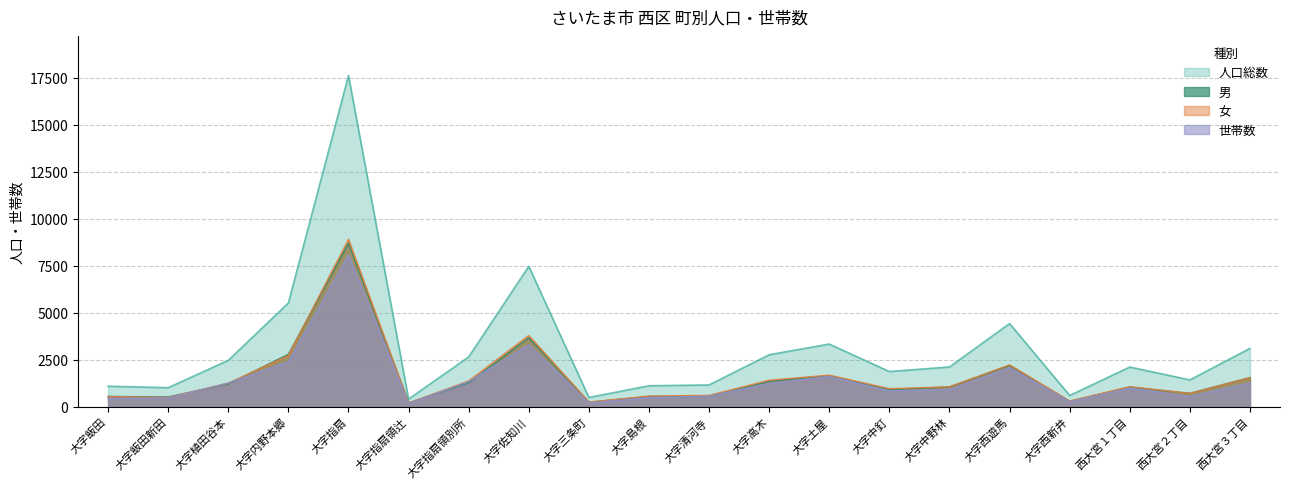

Which label corresponds to the smallest value in the chart?

大字指扇領辻